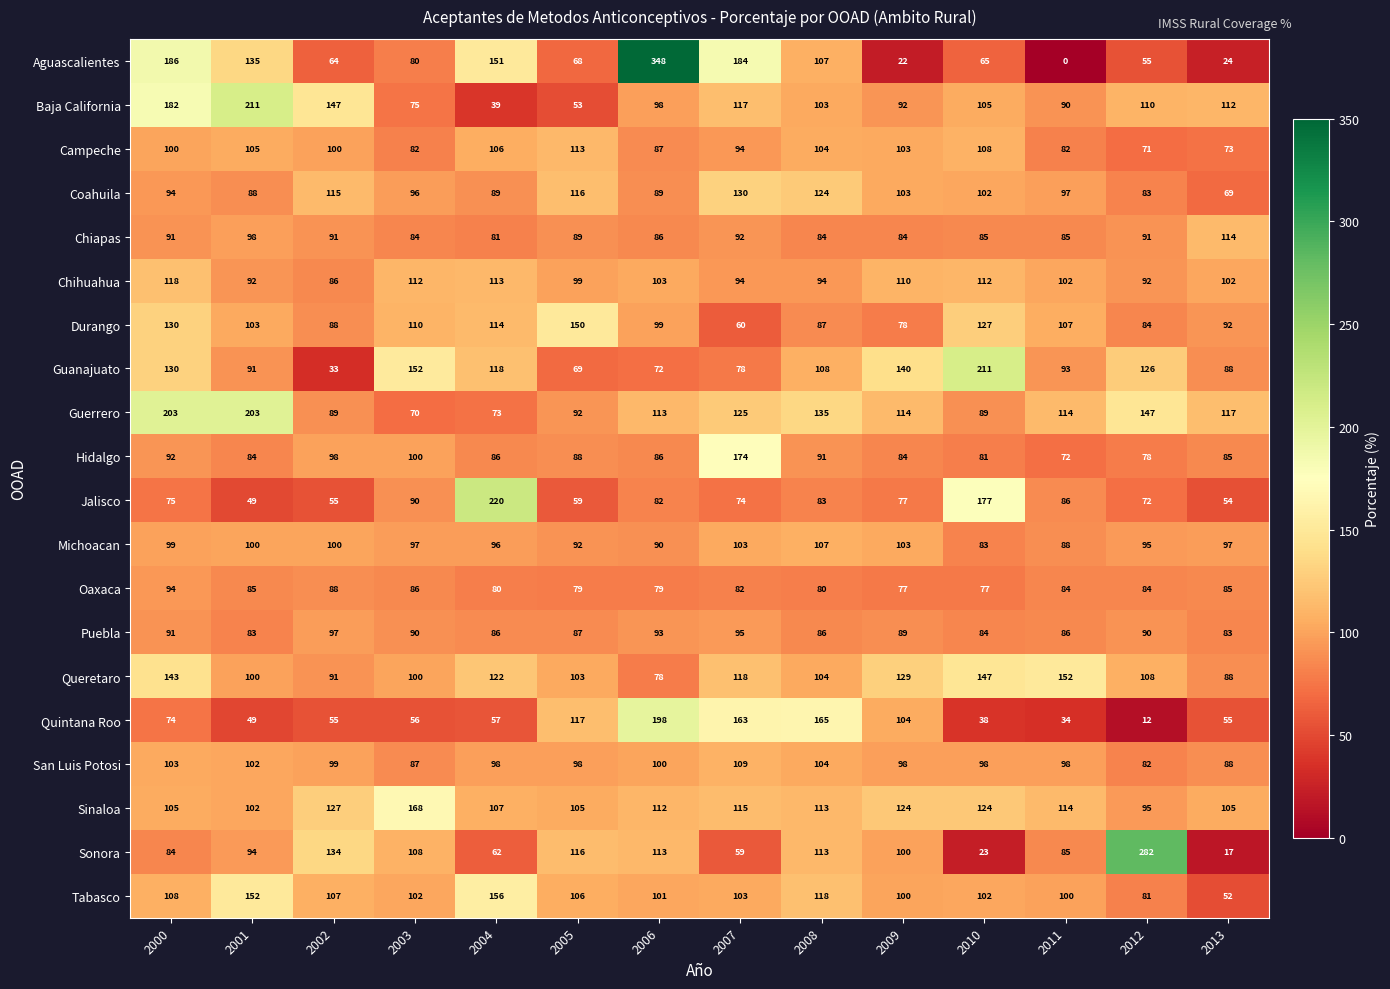

How many series are shown in this chart?

20